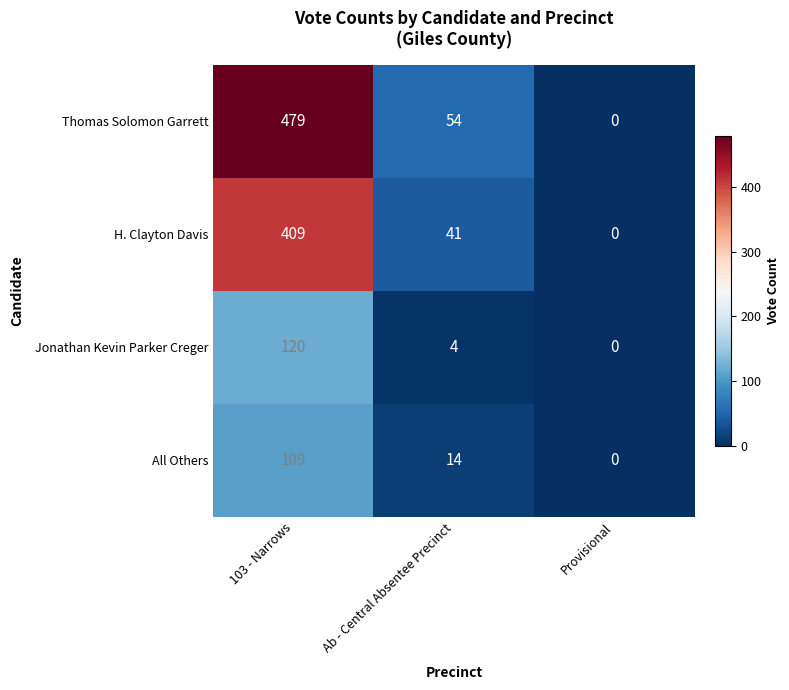

Which category has the highest value in the H. Clayton Davis series?

103 - Narrows